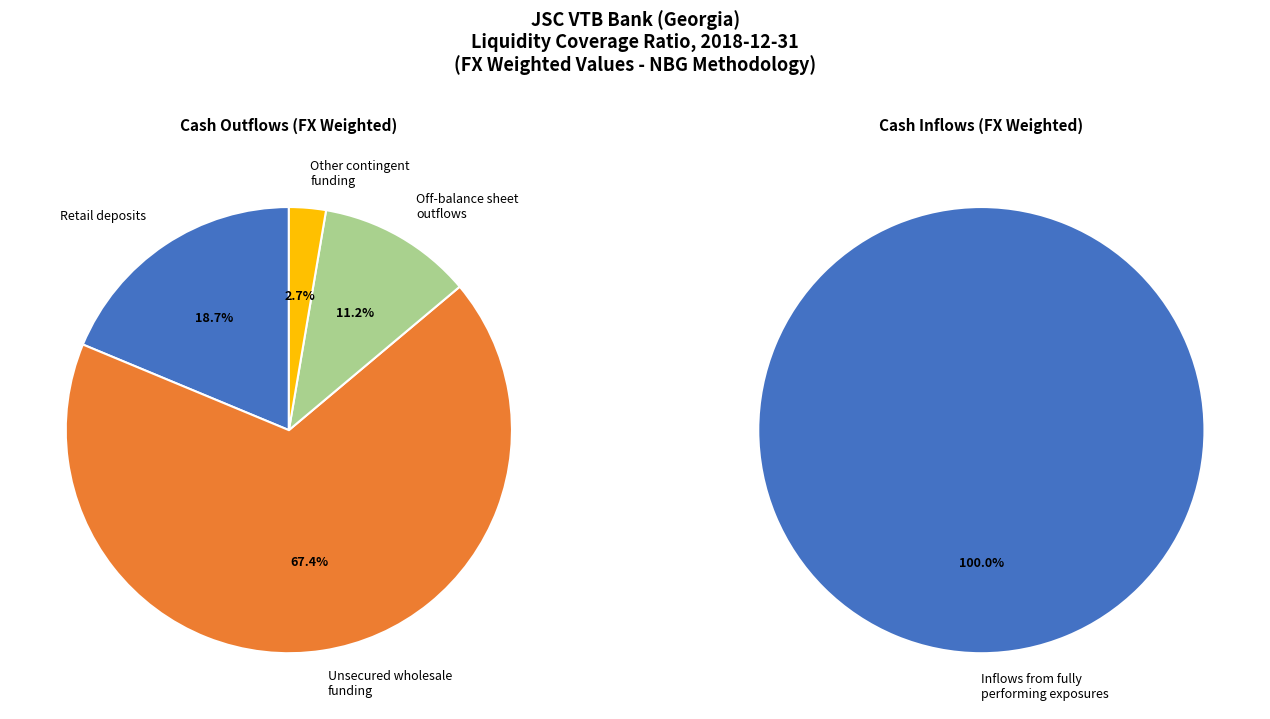

What is the largest slice in the pie chart?

Unsecured wholesale funding